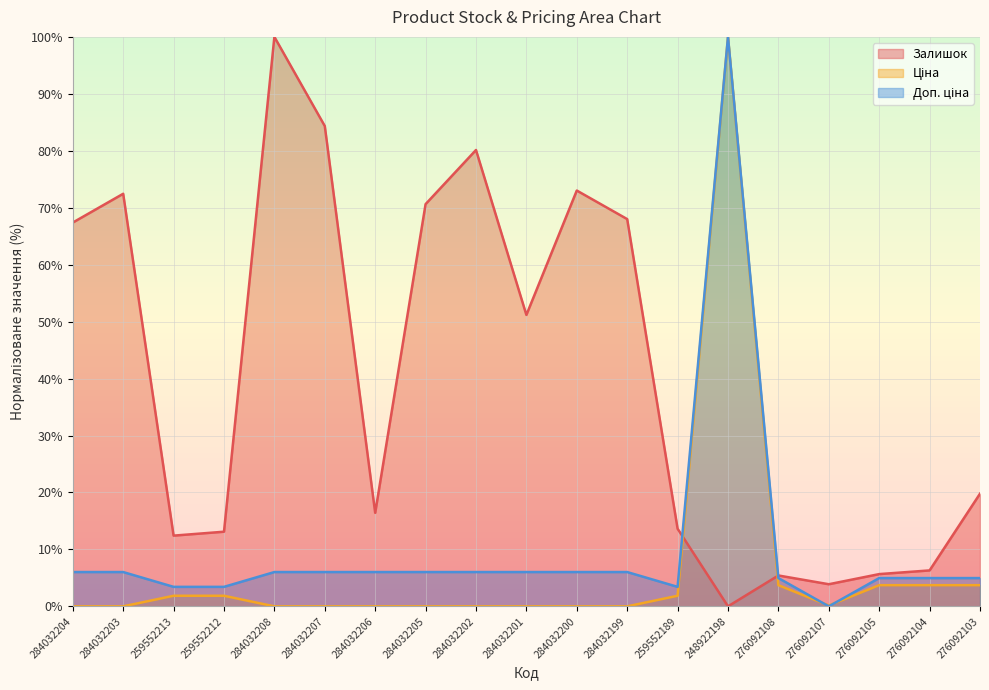

Which series changed the most between 276092108 and 276092107?

Доп. ціна